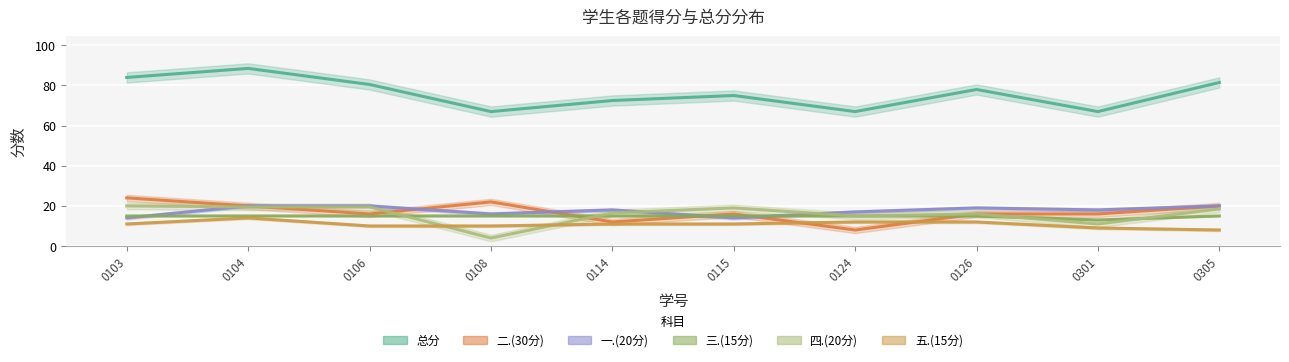

What are all the series names shown in the legend?

总分, 一.(20分), 二.(30分), 三.(15分), 四.(20分), 五.(15分)